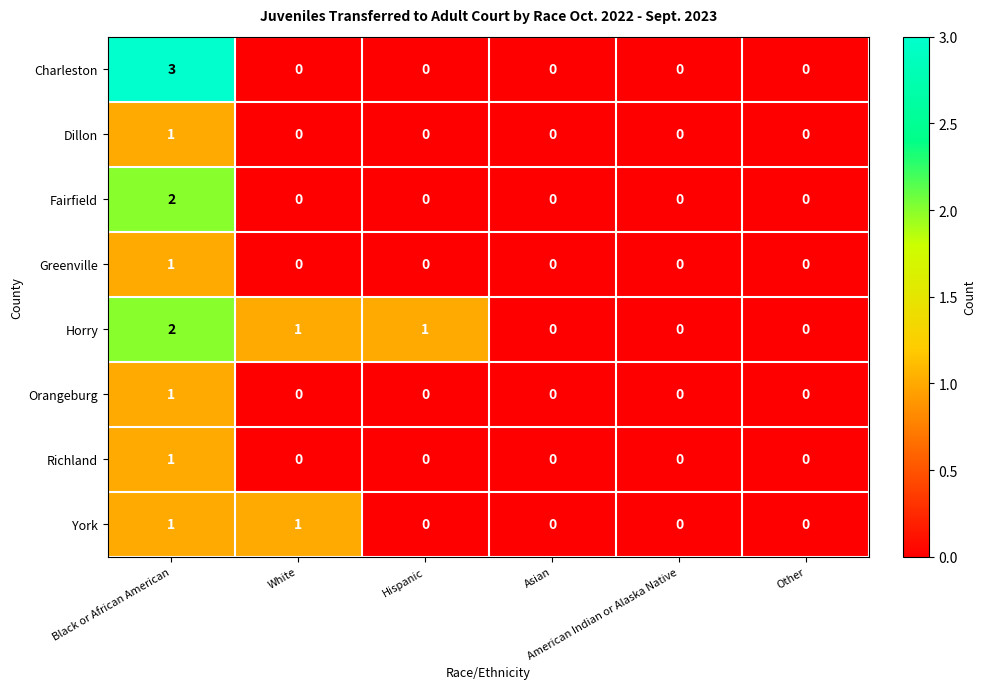

What is the sum of all Charleston values?

3